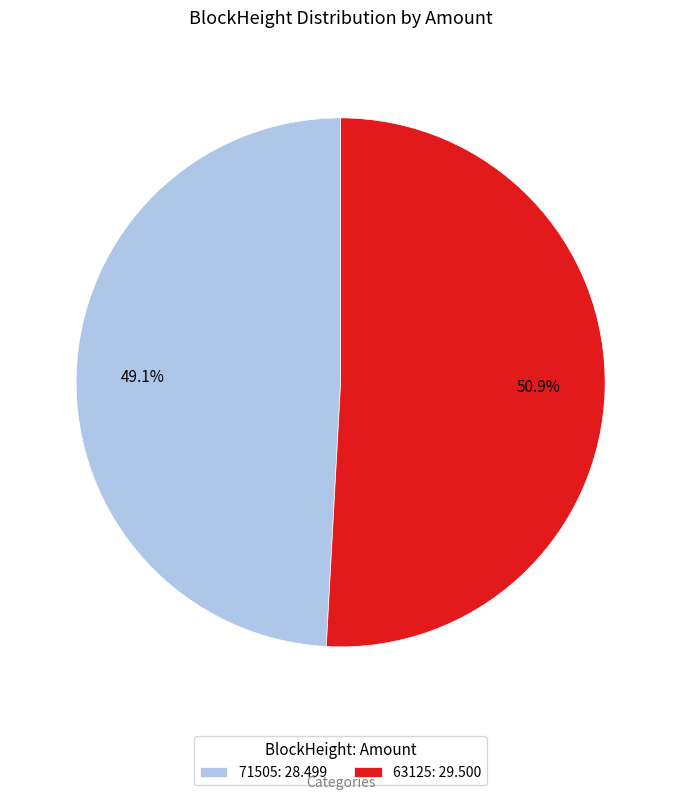

Is the sum of 71505 and 63125 greater than half?

Yes